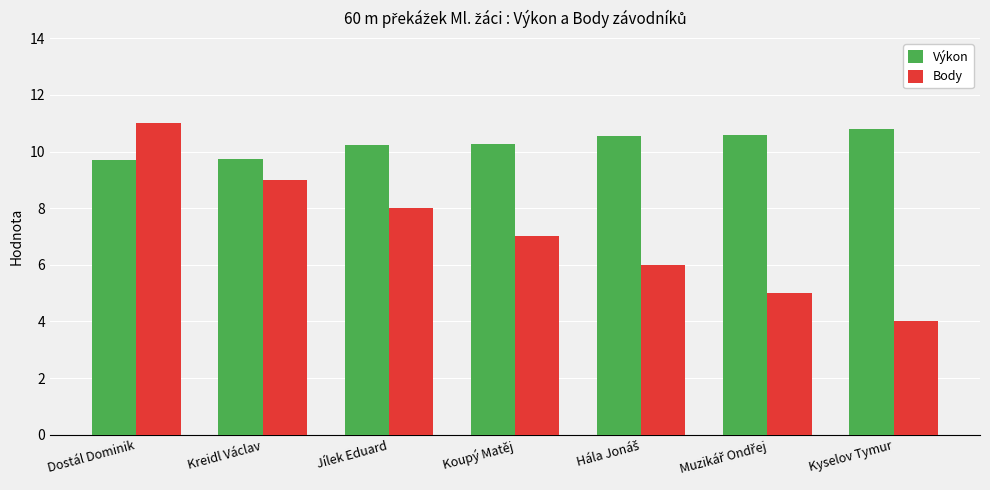

What is the value of the Body bar at the 1st from the left?

11.0